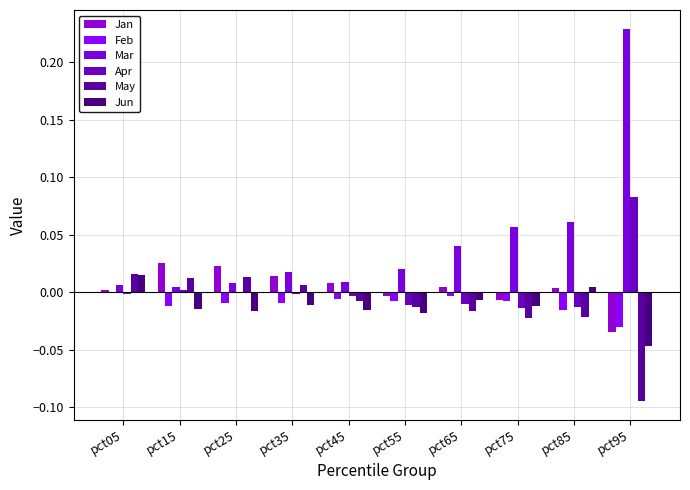

Count the number of data series in this chart.

6